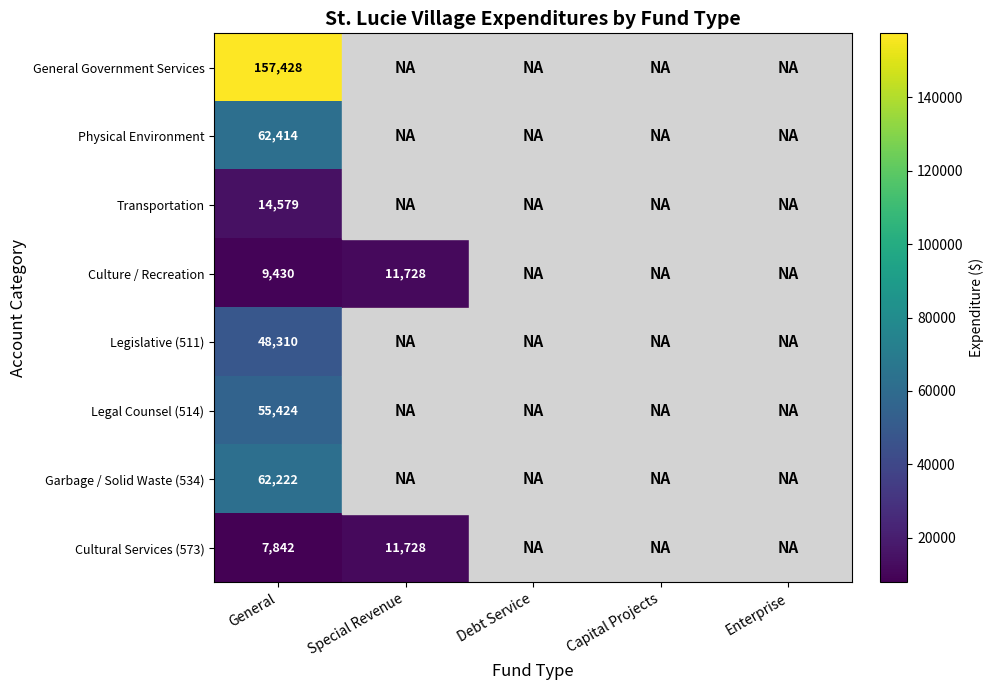

How many categories are shown in the chart?

5